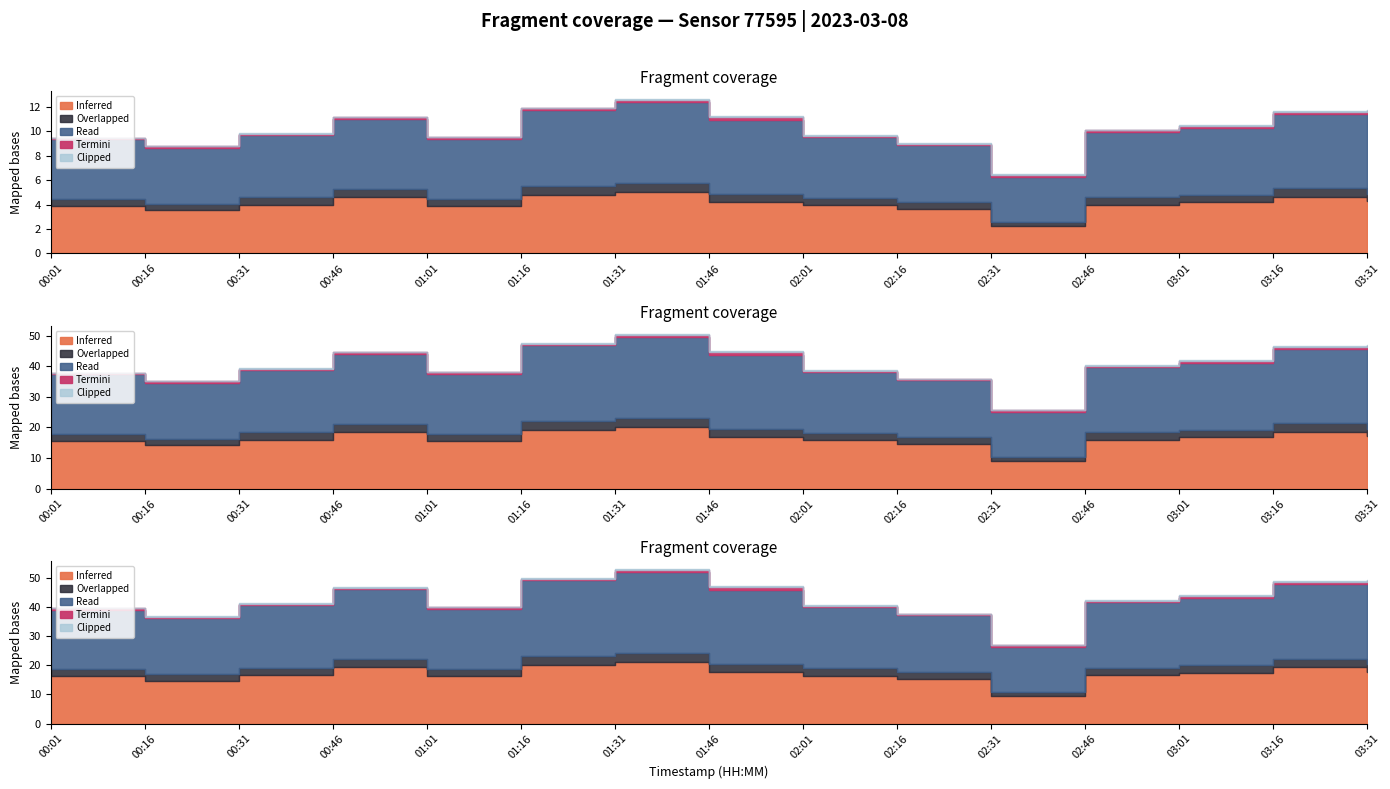

At how many categories does at least one series exceed 7?

14